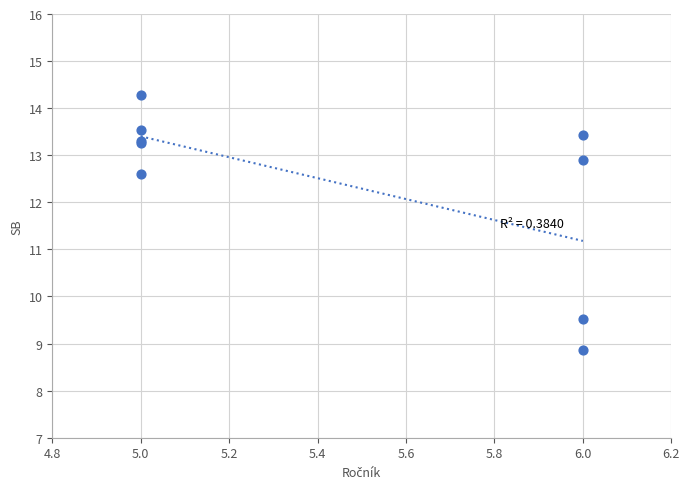

What Y value in the scatter plot is closest to 11?

9.5